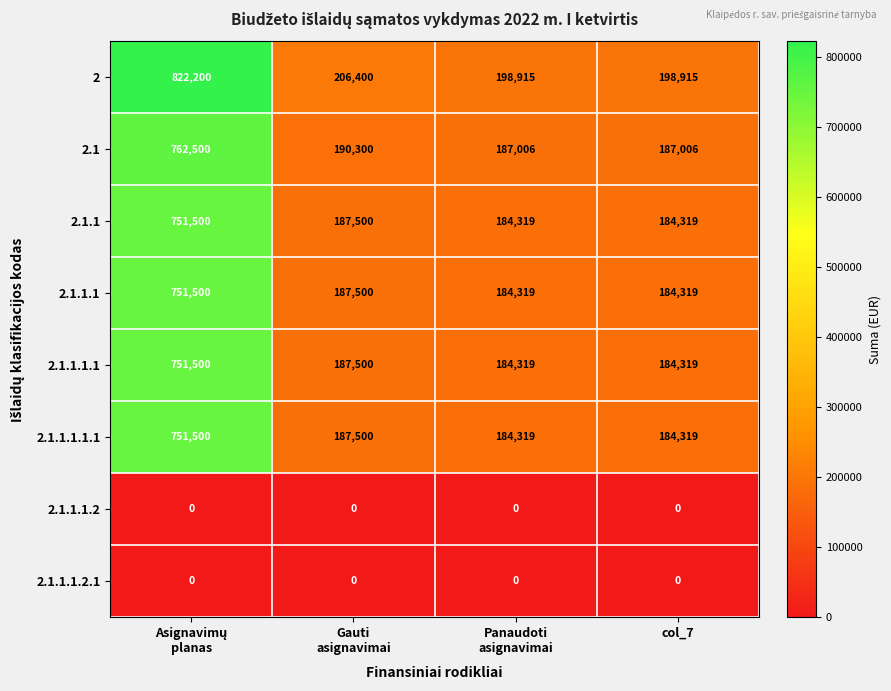

True or false: 2.1.1.1.1 has a value of 72555 at col_7.

False